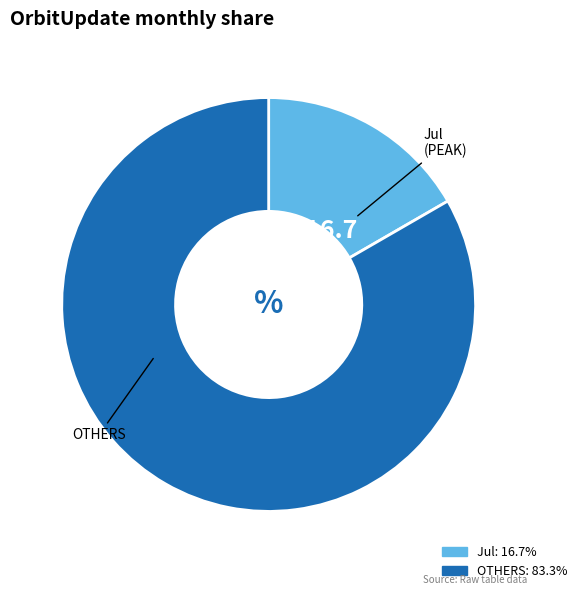

Is there any slice that represents more than half of the pie?

Yes